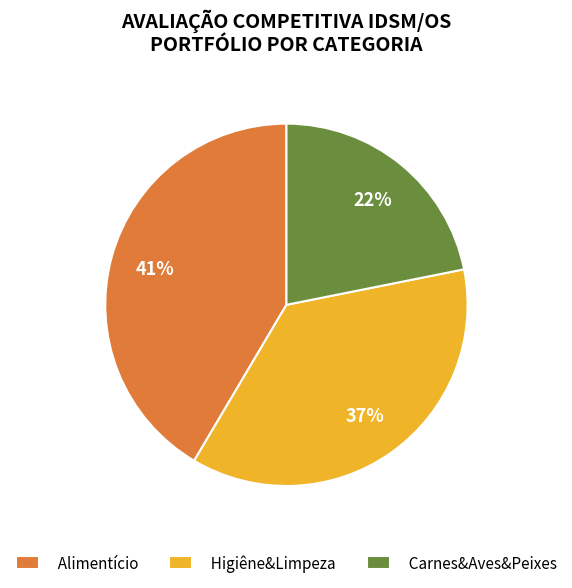

What percentage is the Carnes&Aves&Peixes slice, to the nearest percent?

22%